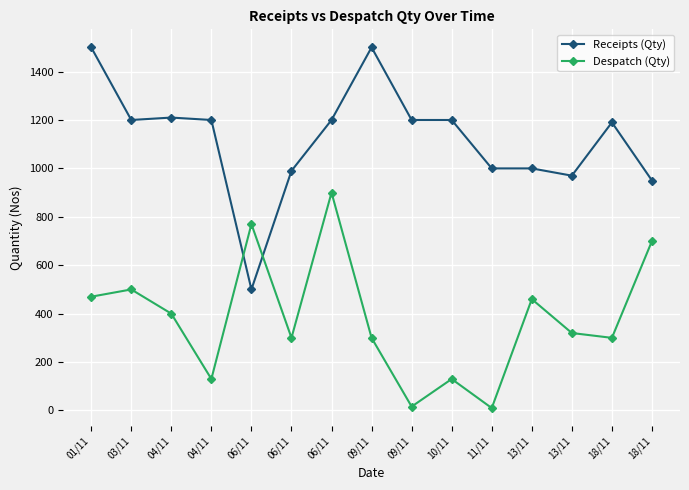

Between 04/11 and 09/11, which series saw the biggest shift?

Receipts (Qty)